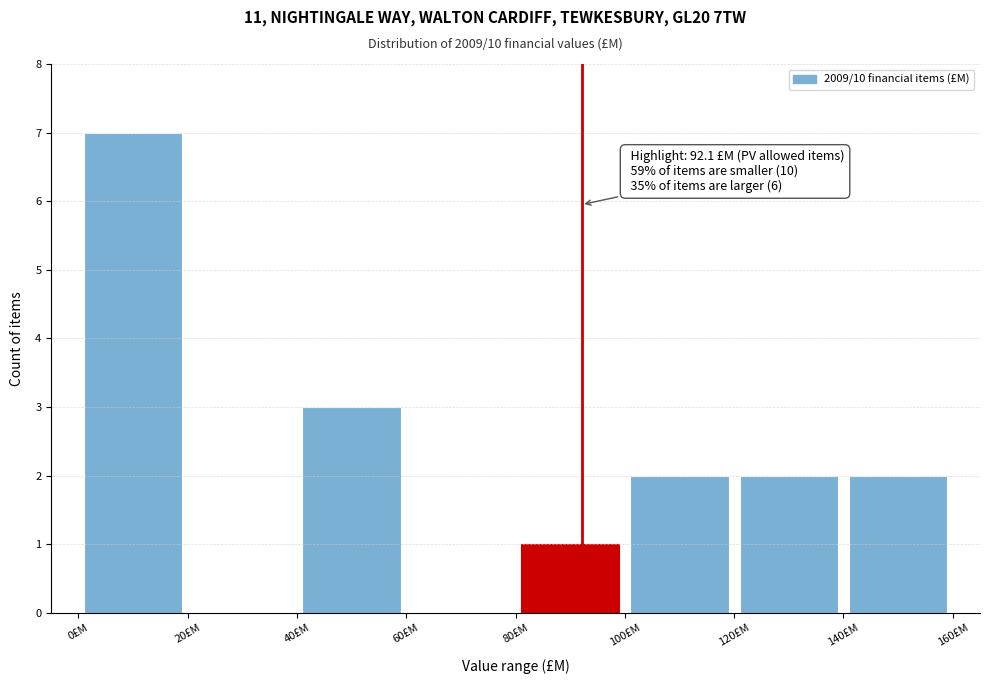

Which range on the x-axis has the tallest bar?

0 to 20